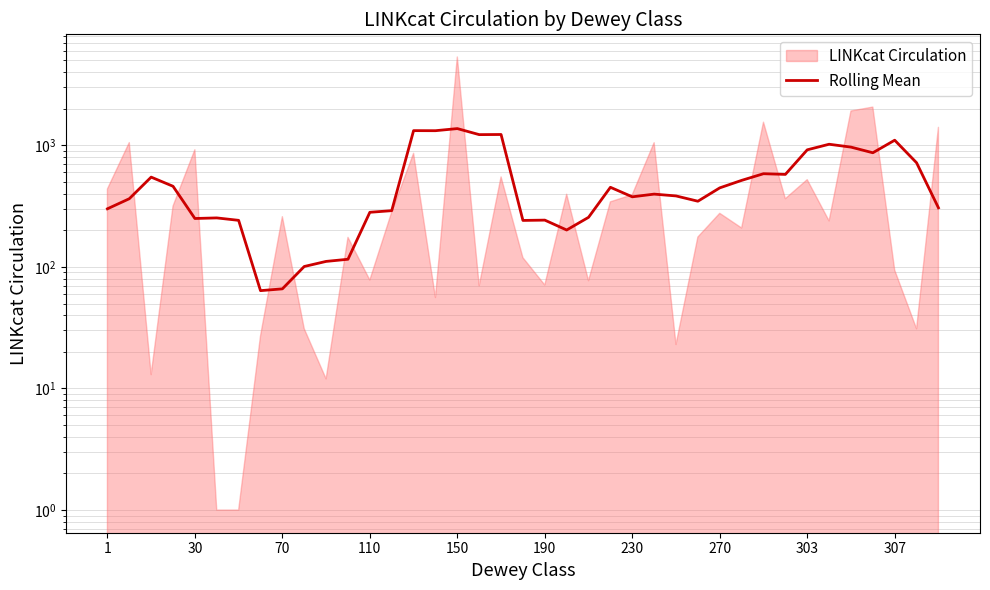

The chart shows a value of 348.9 at 190. True or false?

False